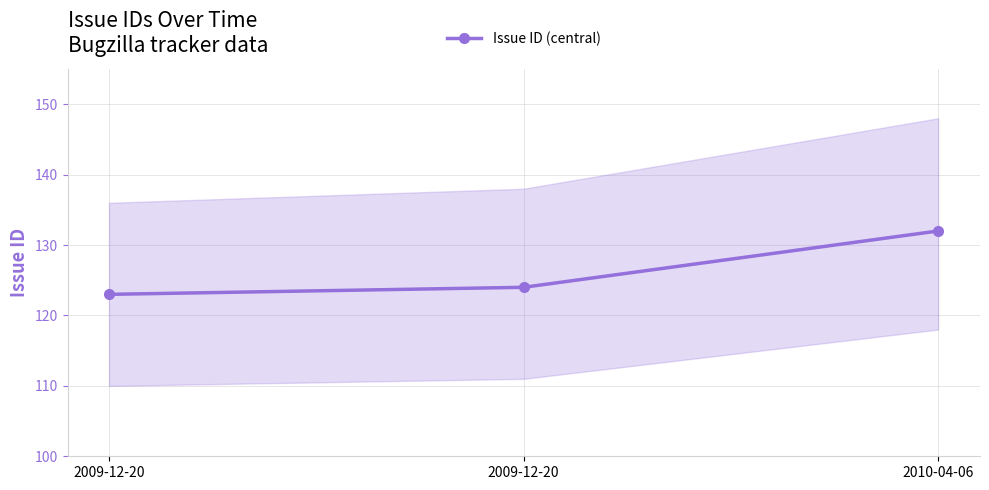

What is the label of the 3rd point from the right?

2009-12-20